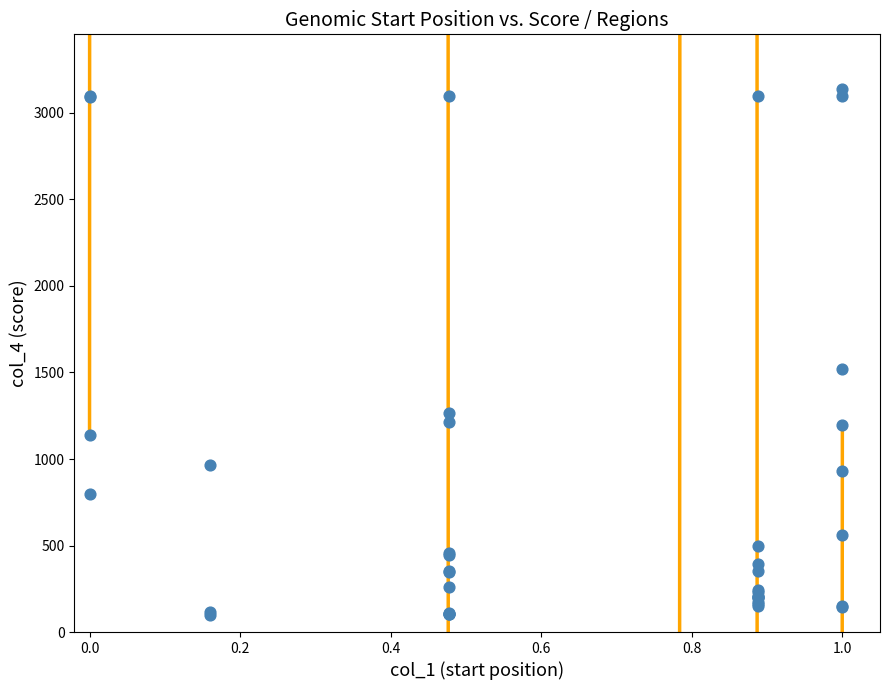

What Y value in the scatter plot is closest to 1618?

1521.5